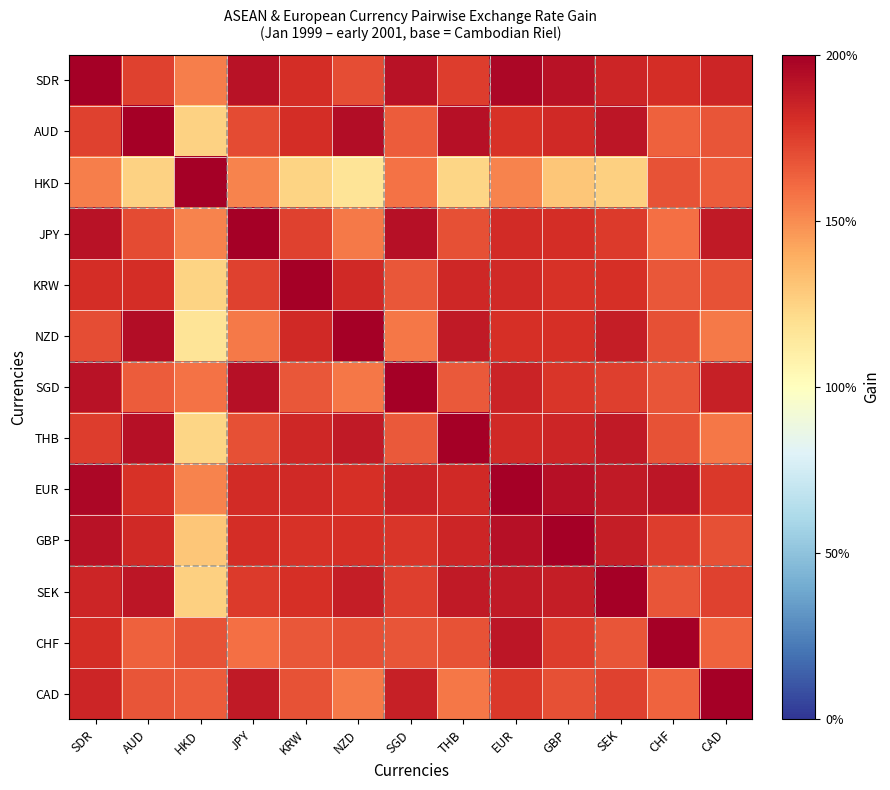

Which series changed the most between SDR and JPY?

CHF